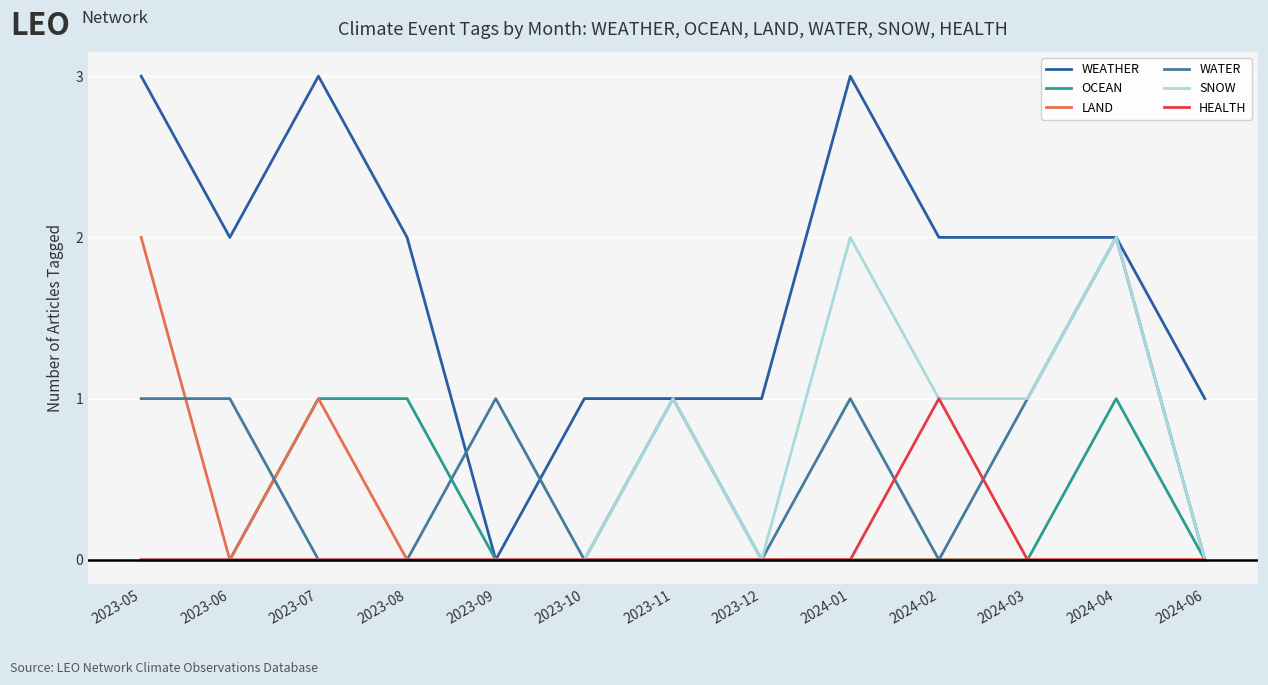

What position from the right is 2023-08?

10